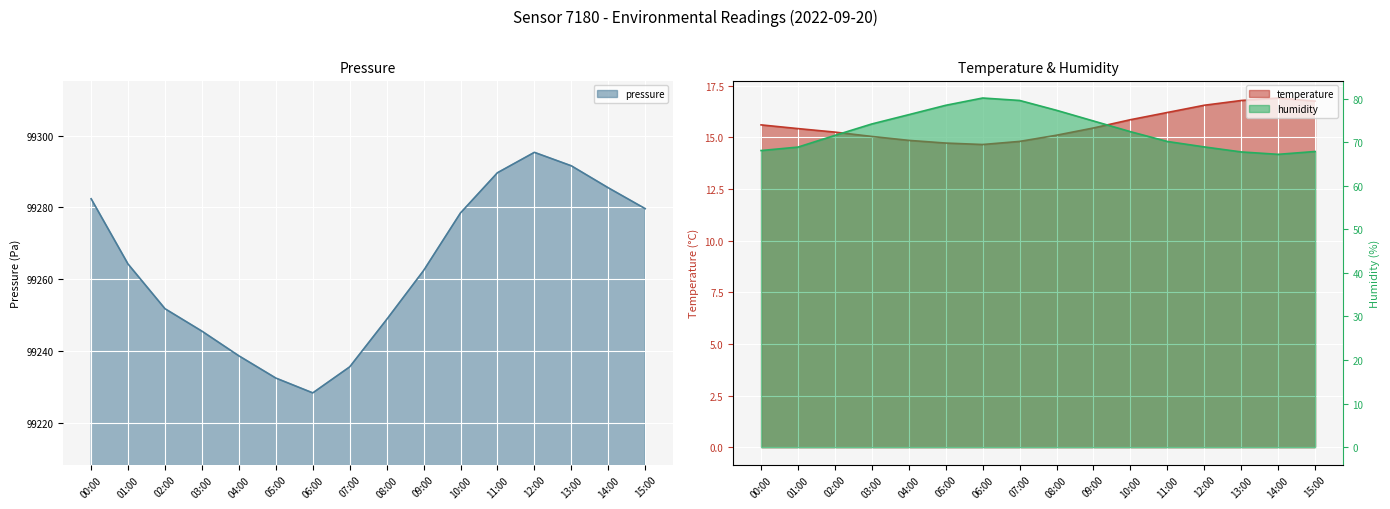

What is the value of the temperature point at the 12th from the left?

16.2